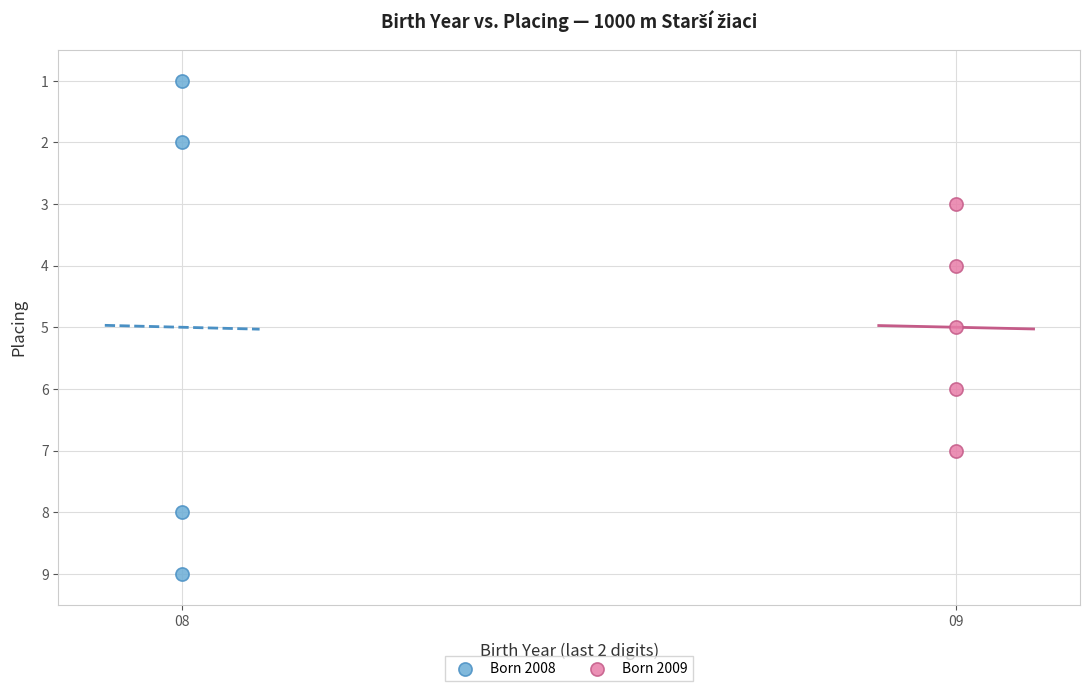

Which series has the widest spread of Y values?

Born 2008